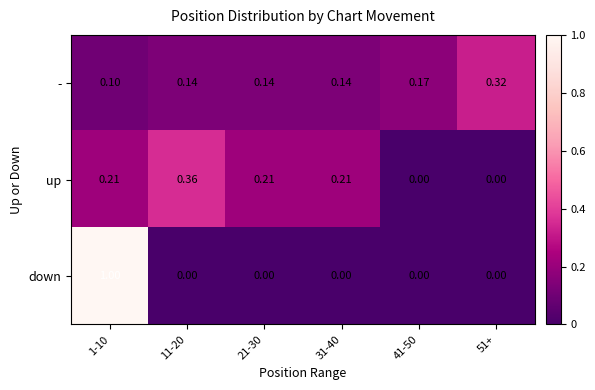

Which series has the largest range (max minus min)?

down